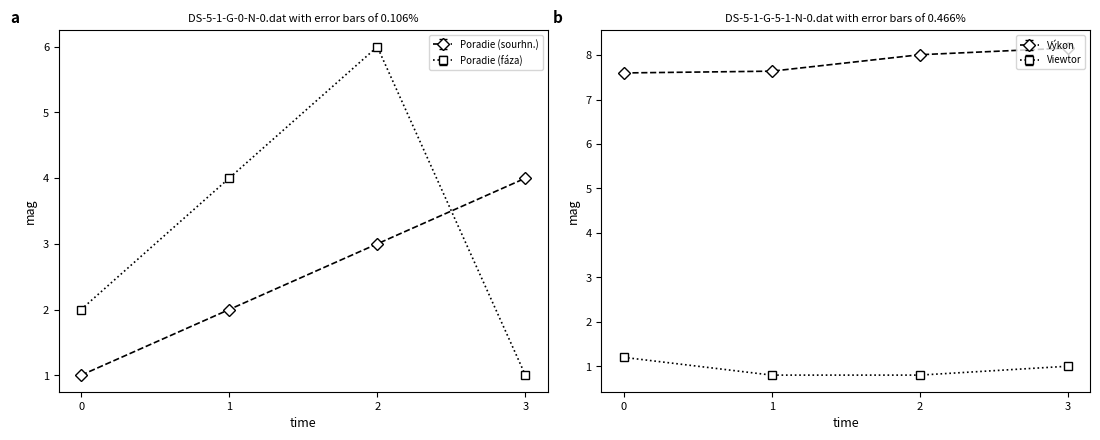

The Poradie (sourhn.) series shows 0.2 at 0. True or false?

False